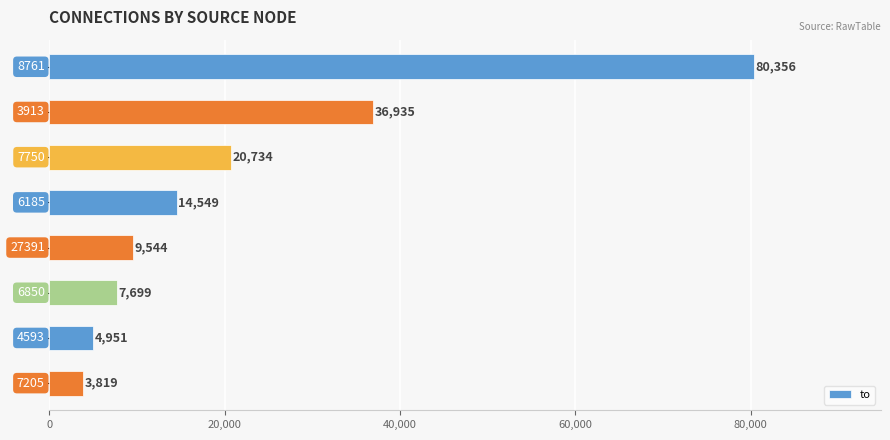

What is the smallest value displayed?

3819